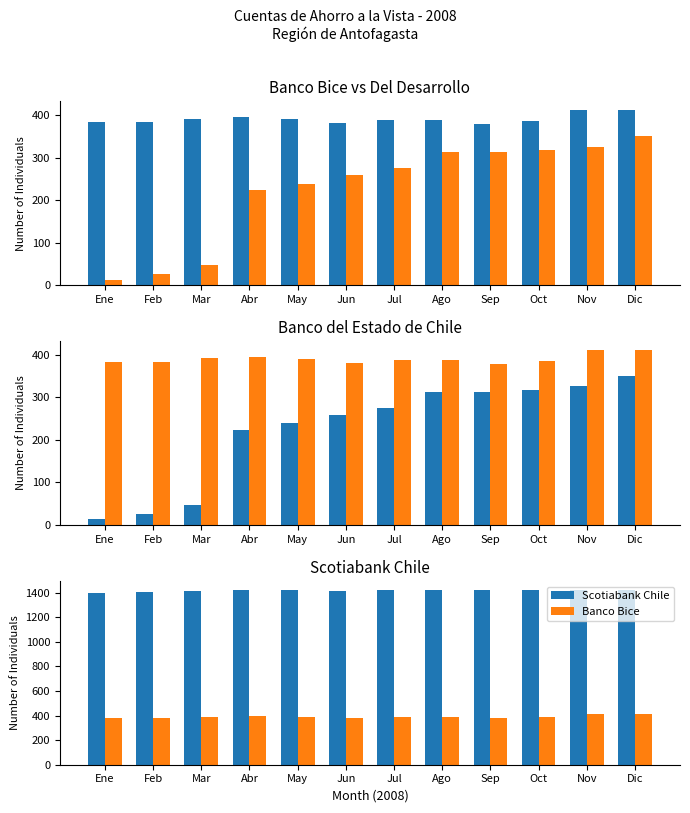

At which category is the sum across all series the highest?

Dic